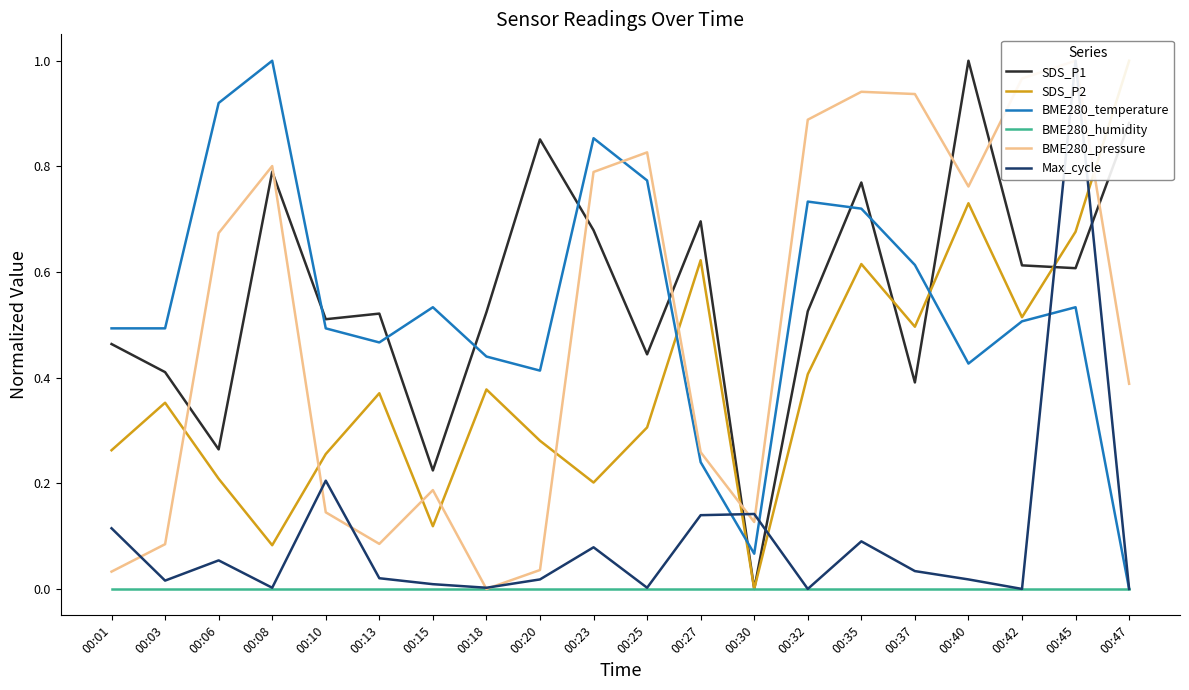

Which series has the largest total across all categories?

SDS_P1